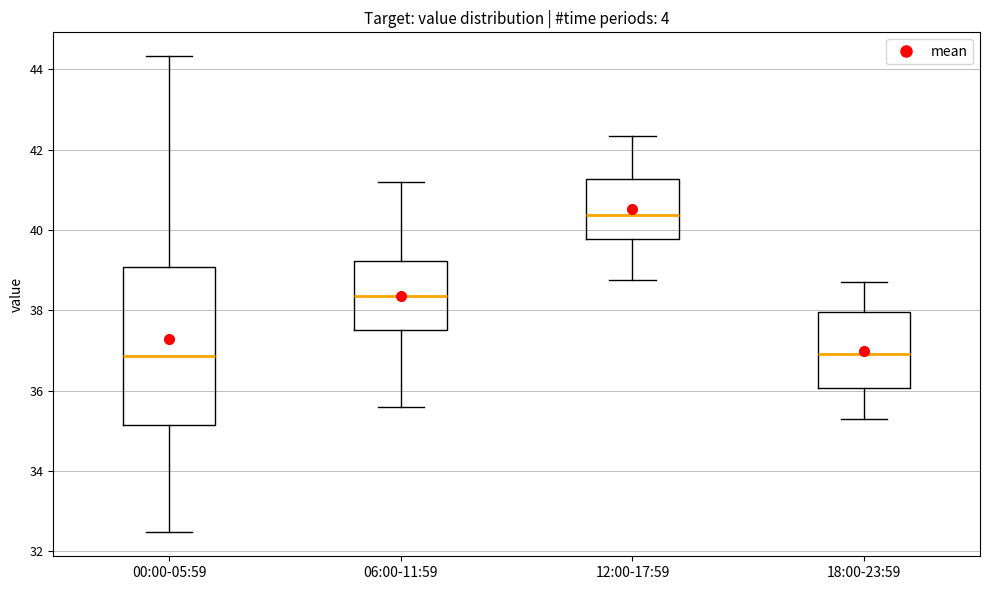

Comparing the boxes themselves (not the whiskers), which one is the tallest?

00:00-05:59